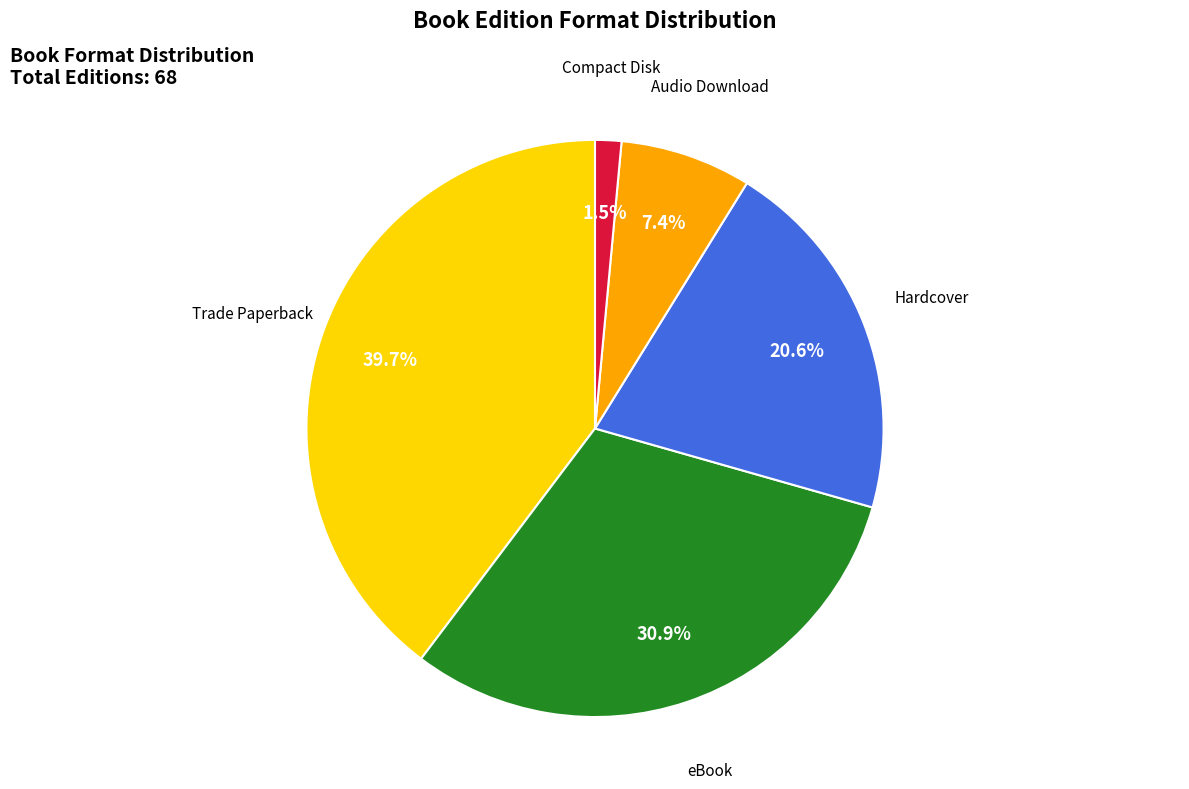

Does any single category account for the majority?

No